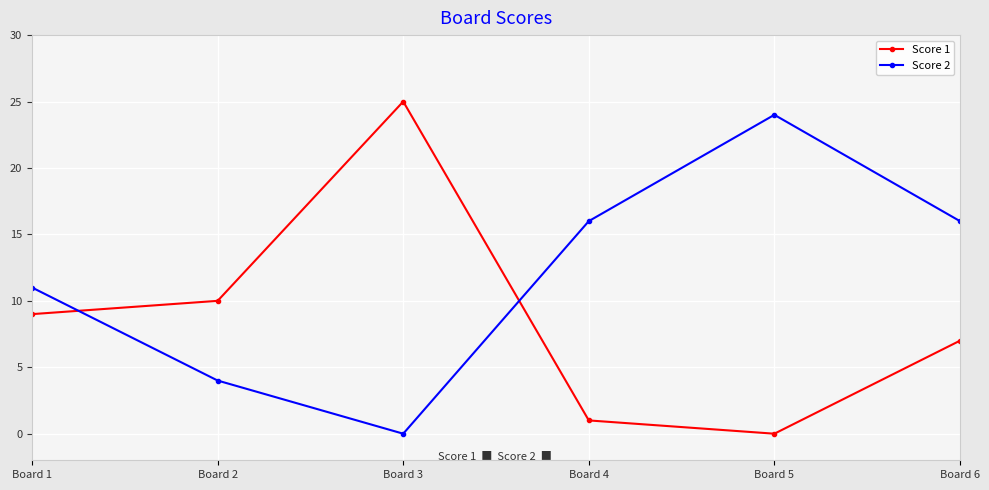

What is the value of the Score 2 point at the 2nd from the left?

4